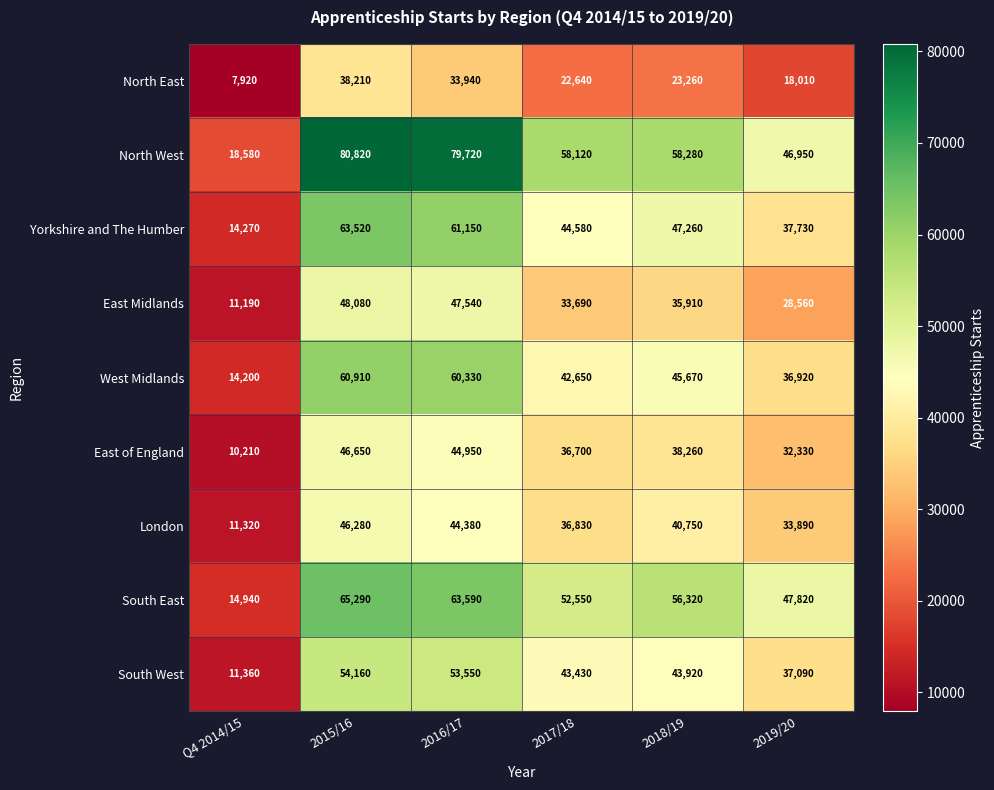

What is the difference between the Yorkshire and The Humber values at 2017/18 and Q4 2014/15?

30310